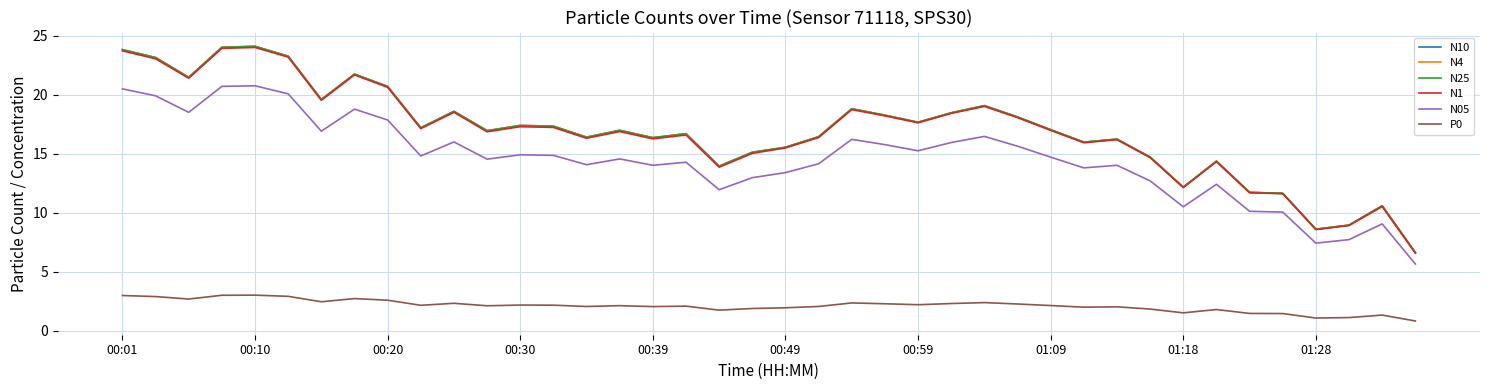

What is the highest value of the N25 series?

24.1